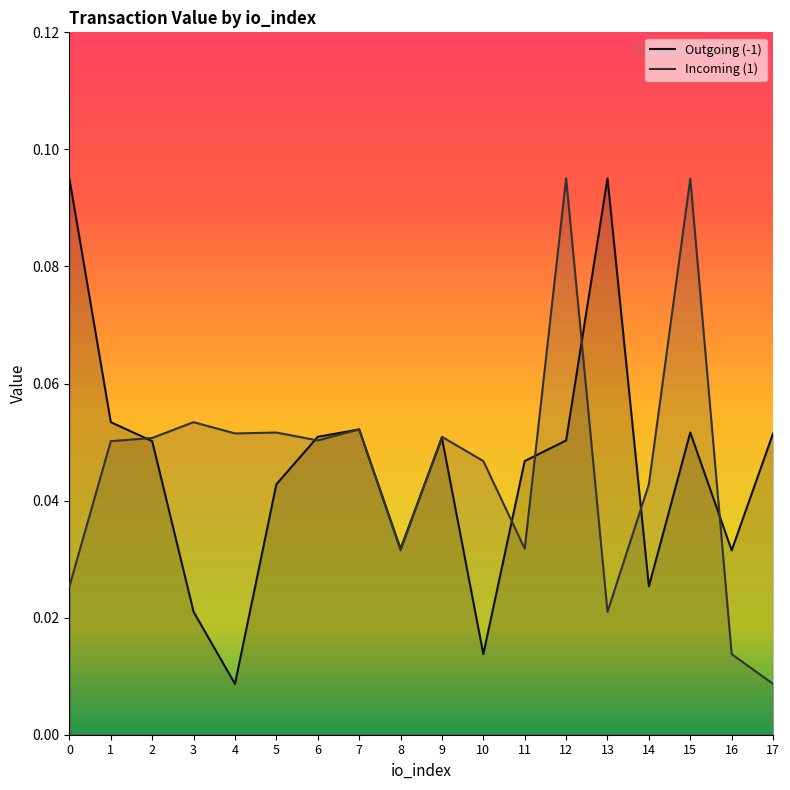

What is the value of the Outgoing (-1) point at the 16th from the left?

0.1